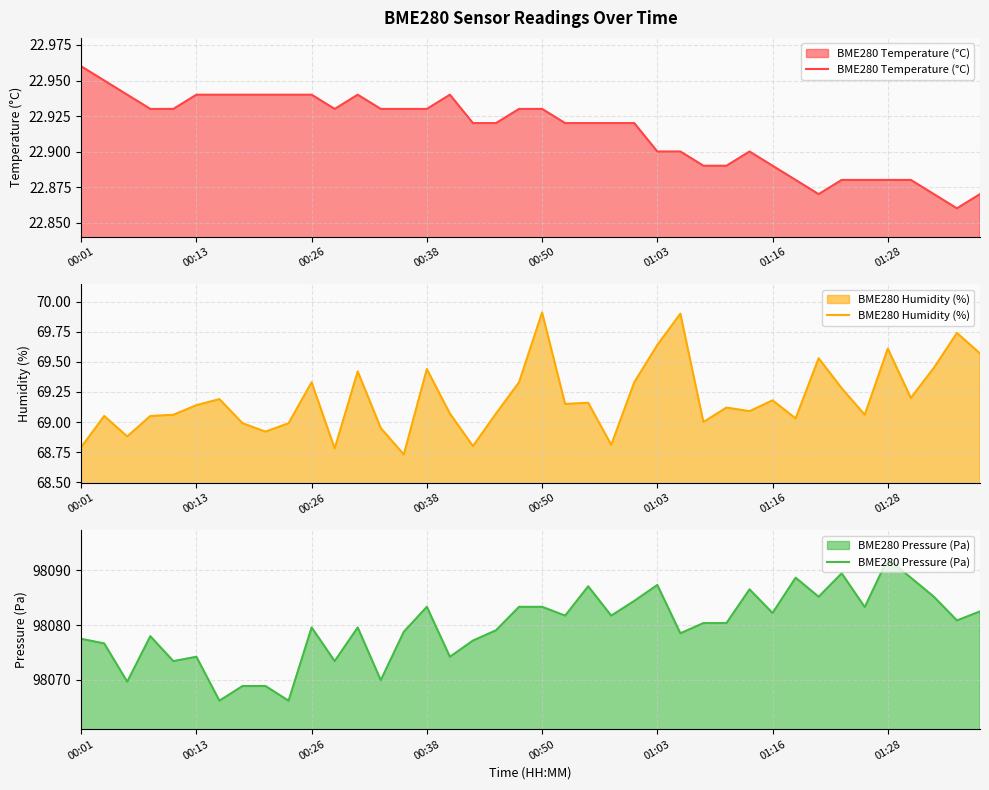

True or false: BME280 Temperature (°C) has a value of 33.6 at 00:38.

False